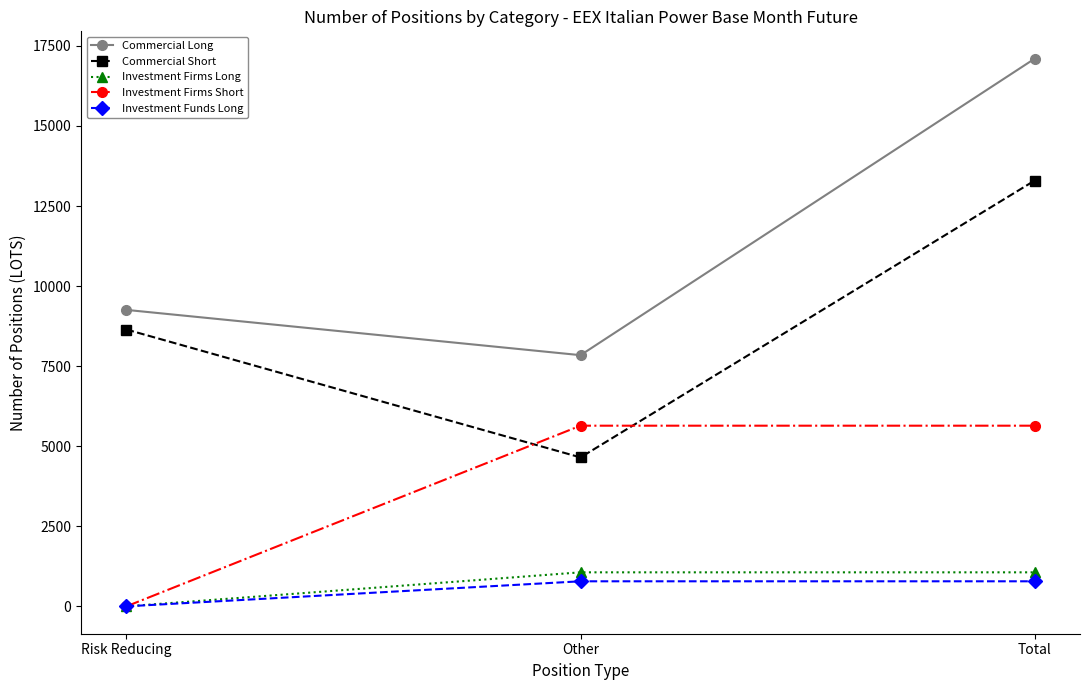

At which label is Commercial Long closest to 12471?

Risk Reducing